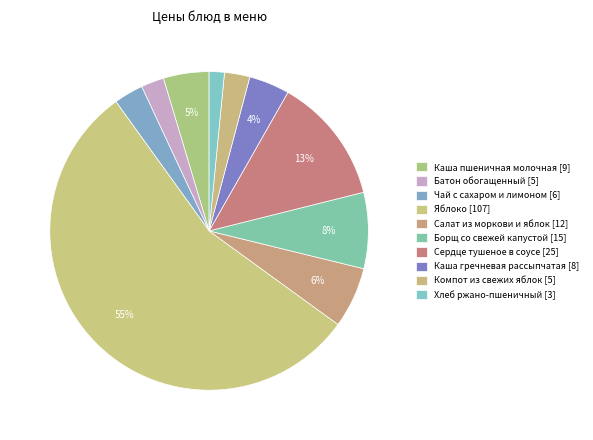

Is there any slice that represents more than half of the pie?

Yes